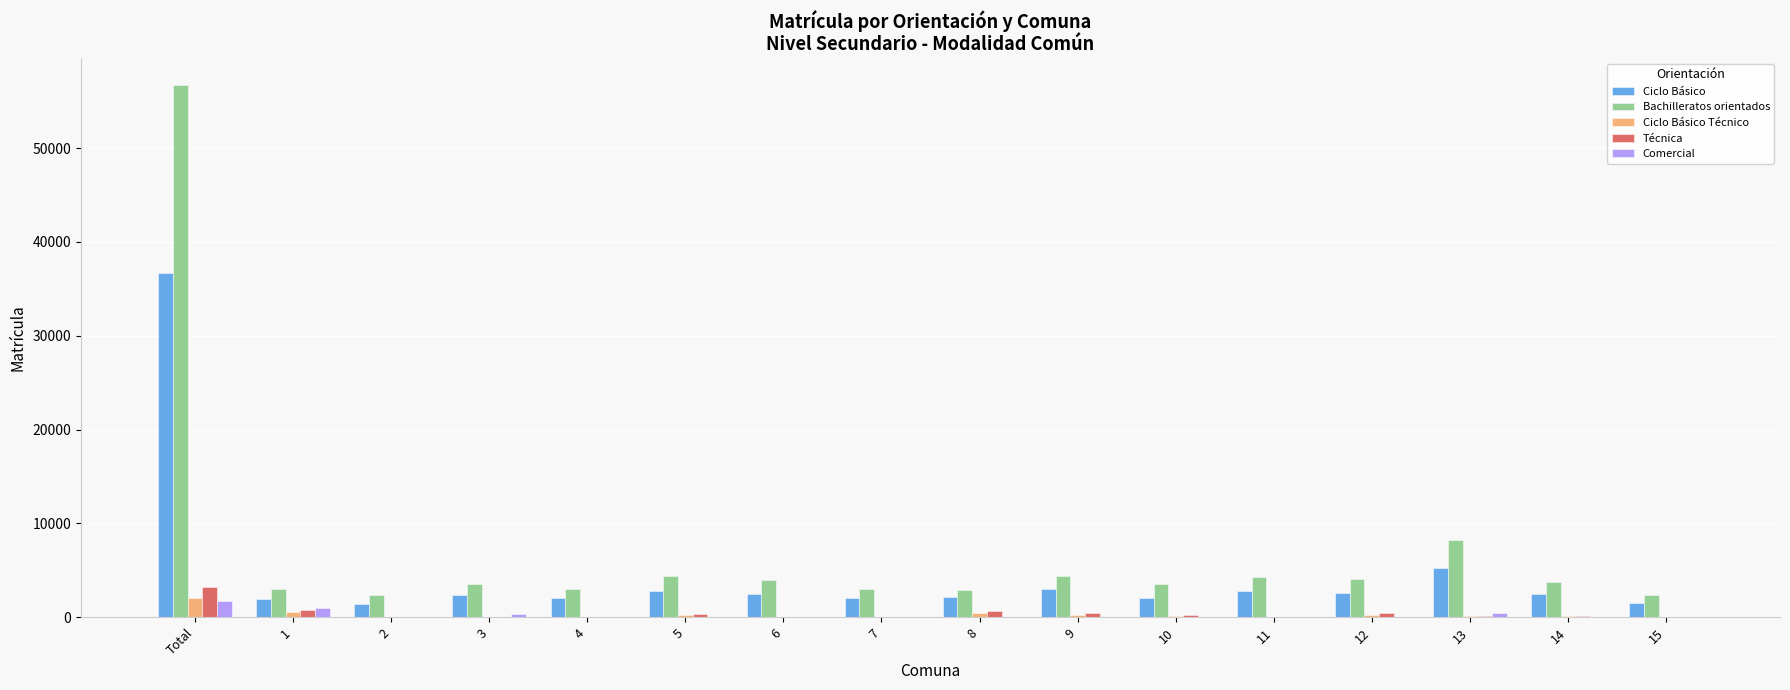

The value of Comercial at 11 is 0. True or false?

True